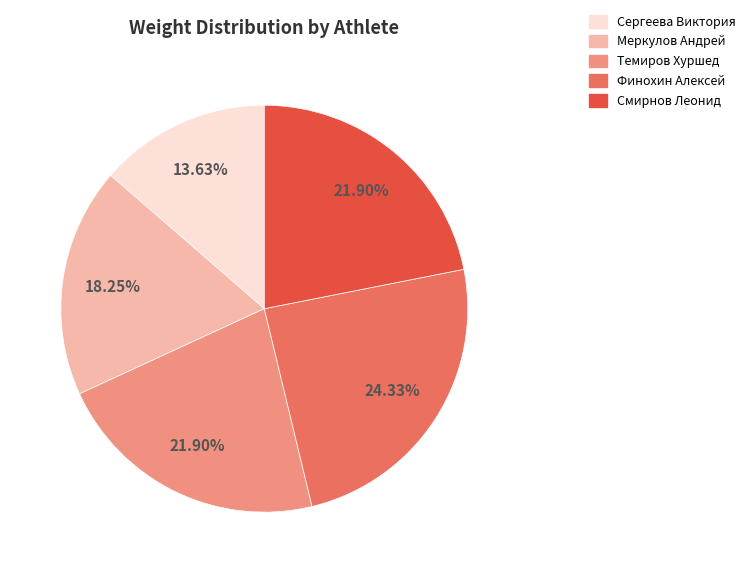

Does Финохин Алексей represent more than half of the total?

No